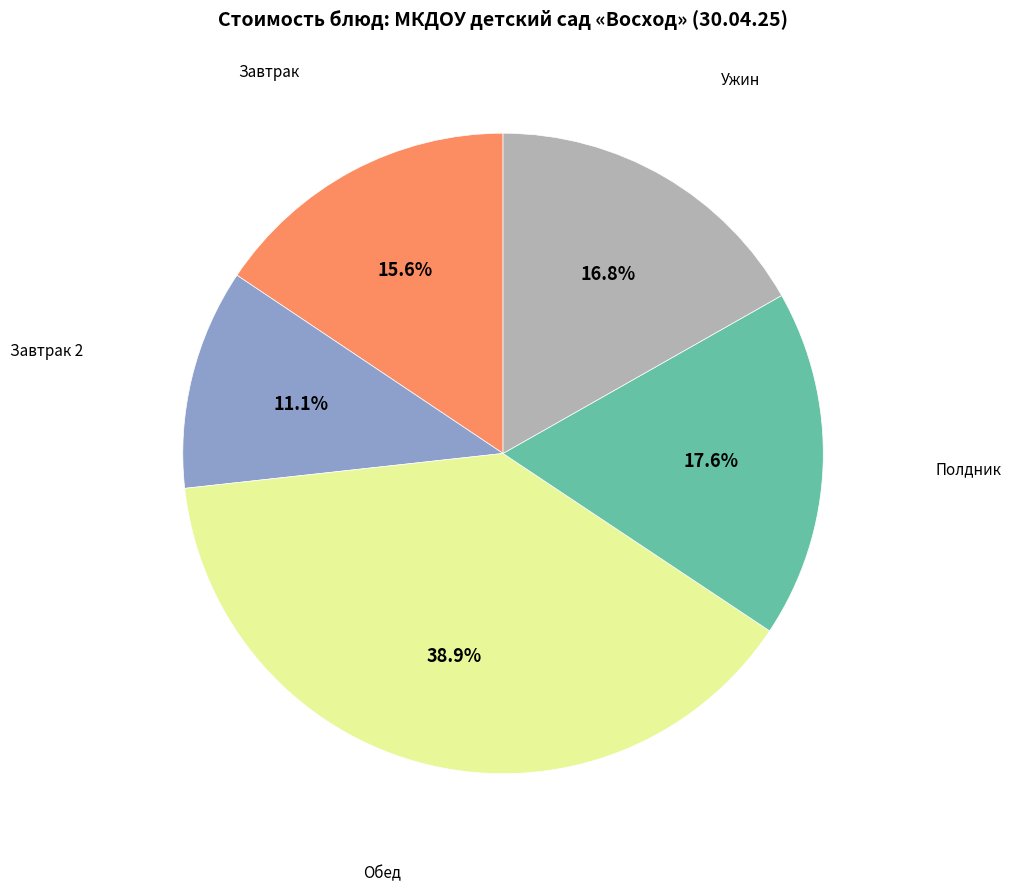

Is there any slice that represents more than half of the pie?

No